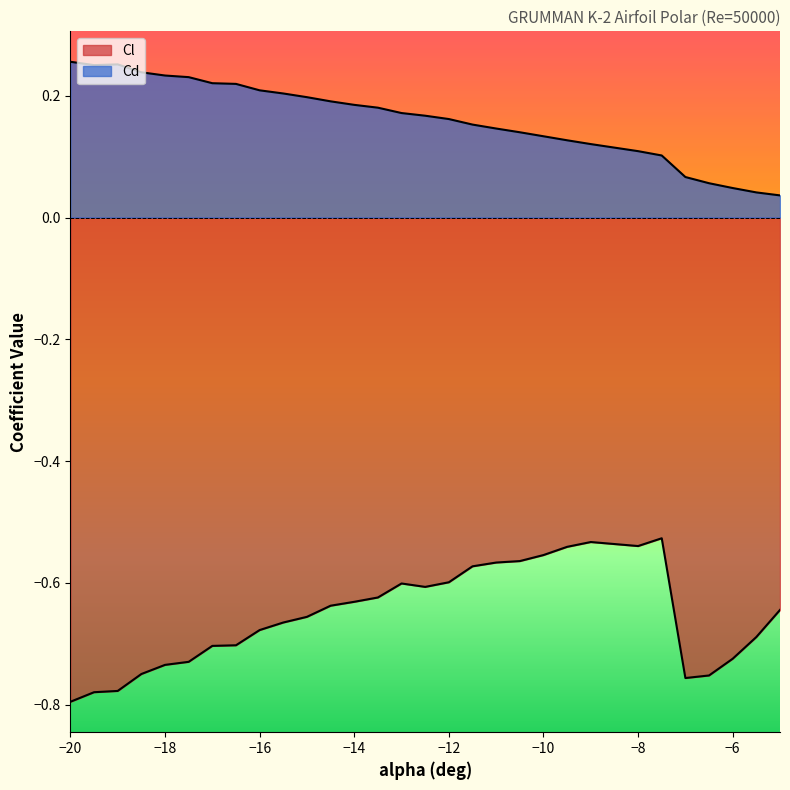

What is the difference between the maximum and second lowest values in the Cl series?

0.3